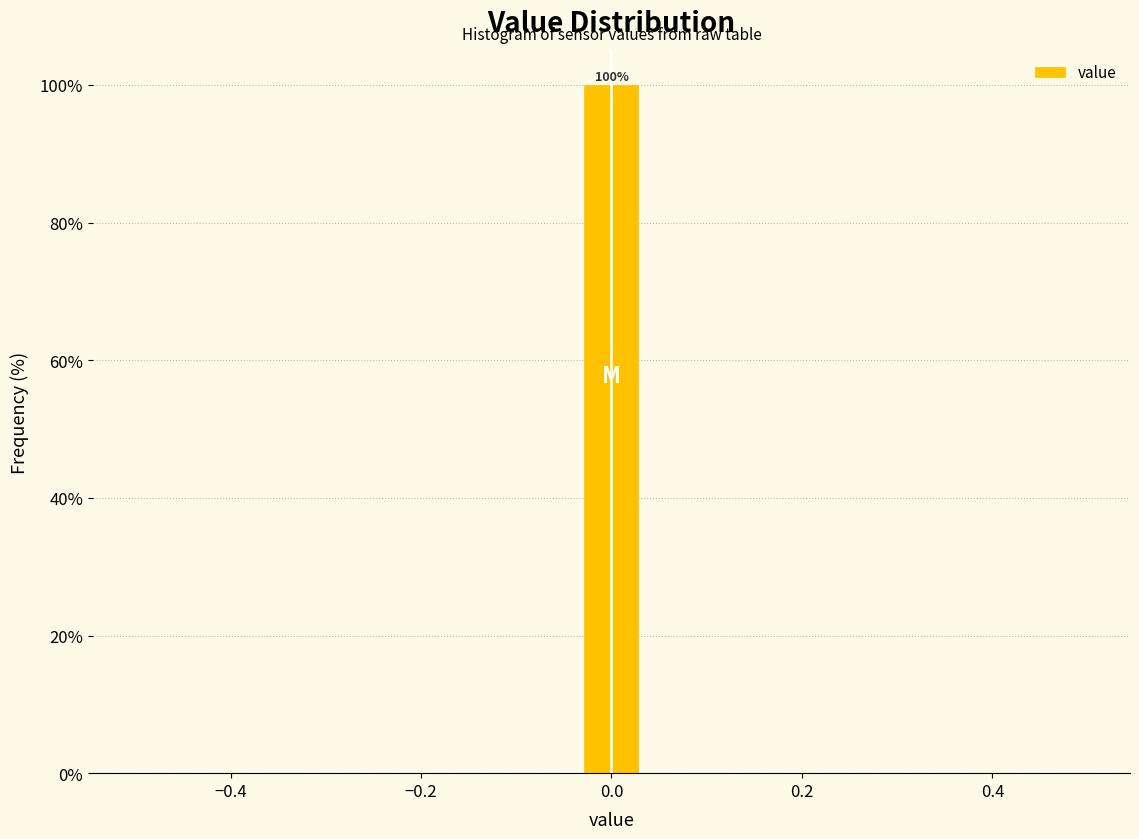

Around what value on the x-axis is the tallest bar? Give the approximate position of its centre, as read against the axis.

0.00